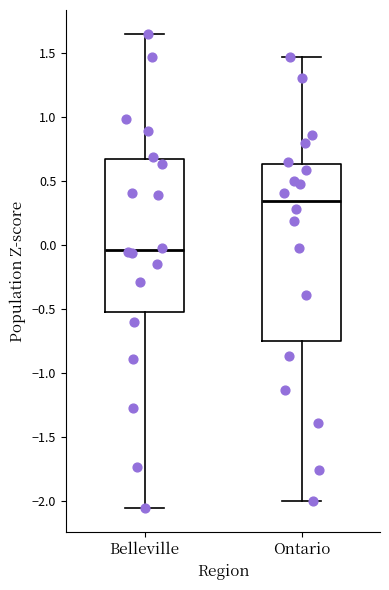

Reading left to right, read every box against the y-axis: the position of its median line, the range the box covers, and the ends of its whiskers. The values are not printed on the chart, so give them approximately, as read against the axis.

Belleville: median -0.05, box -0.55 to 0.70, whiskers -2.05 to 1.65
Ontario: median 0.35, box -0.75 to 0.65, whiskers -2.00 to 1.45